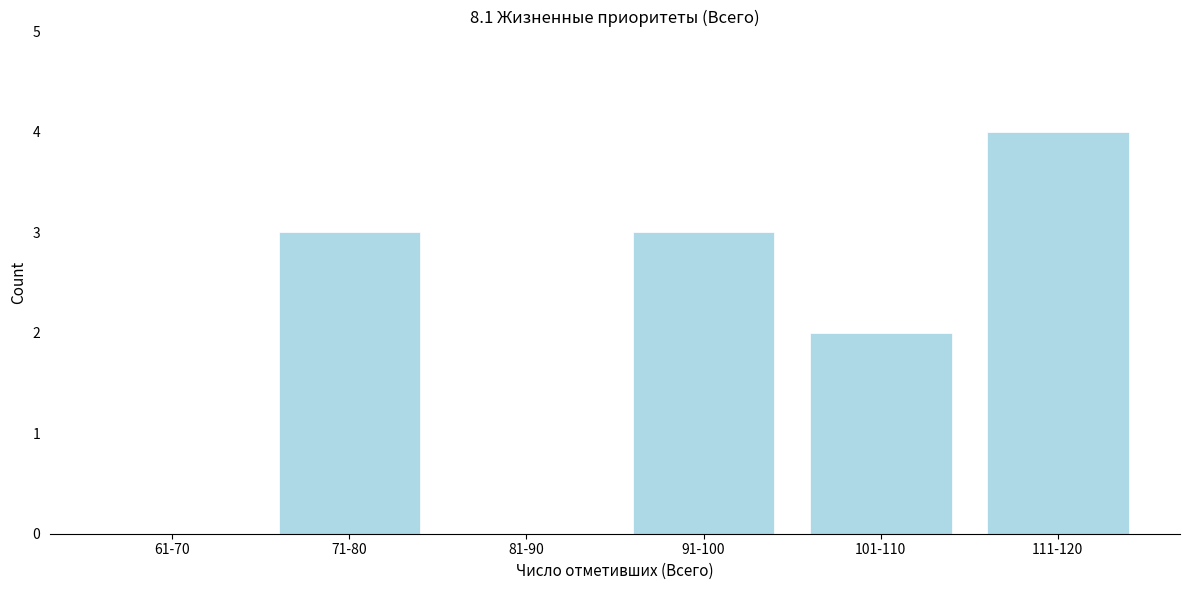

Reading left to right, what are all the values shown in this chart?

61-70=0	71-80=3	81-90=0	91-100=3	101-110=2	111-120=4